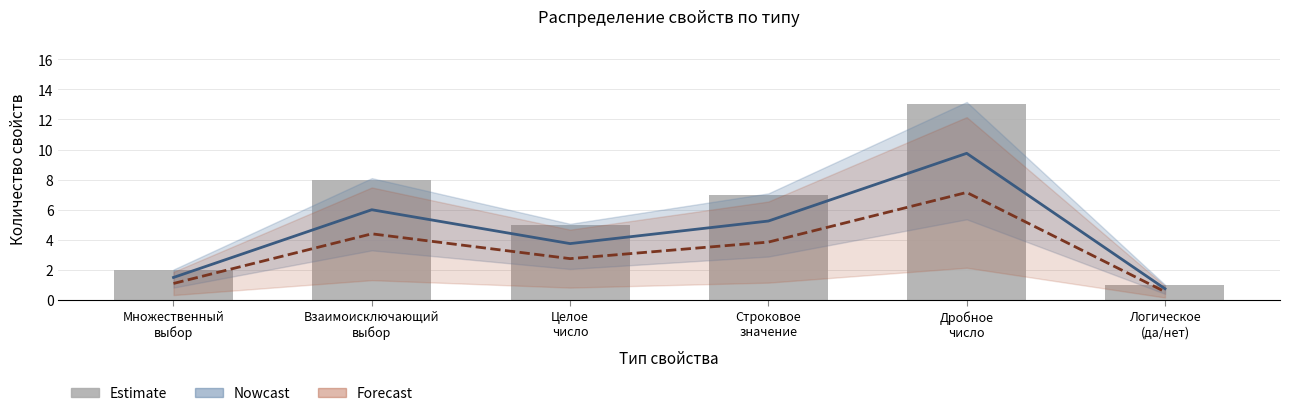

Count the number of values greater than 7.

2